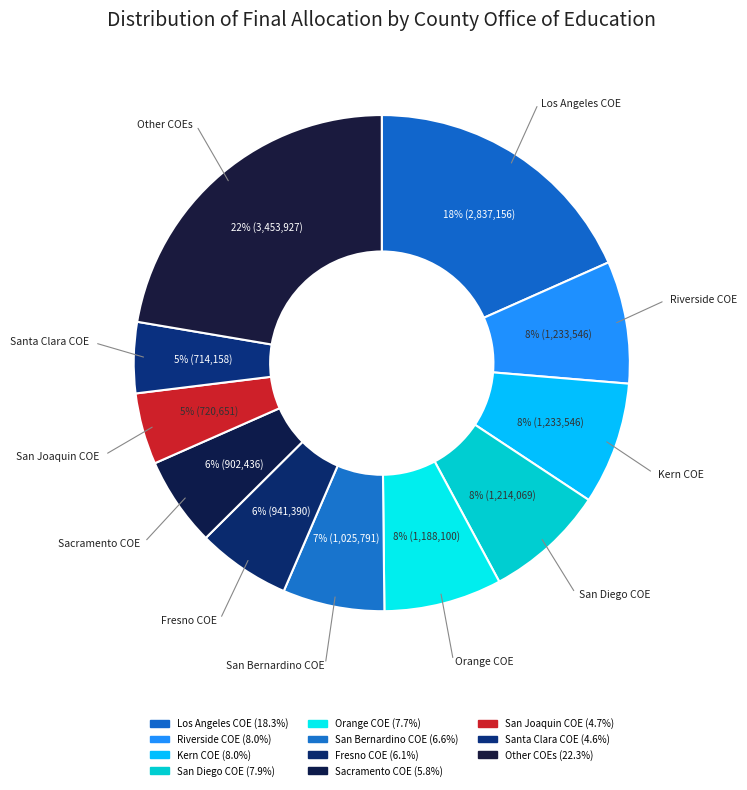

How many slices are in this pie chart?

11